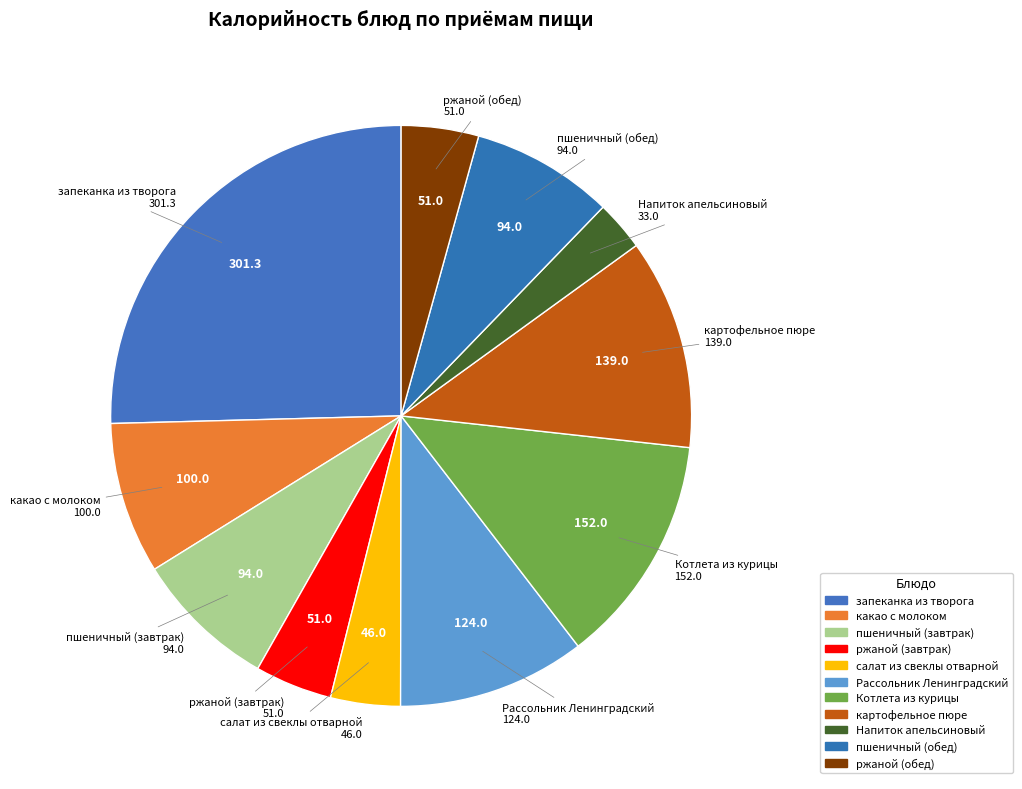

Rank the categories by value from lowest to highest.

Напиток апельсиновый, салат из свеклы отварной, ржаной (завтрак), ржаной (обед), пшеничный (завтрак), пшеничный (обед), какао с молоком, Рассольник Ленинградский, картофельное пюре, Котлета из курицы, запеканка из творога